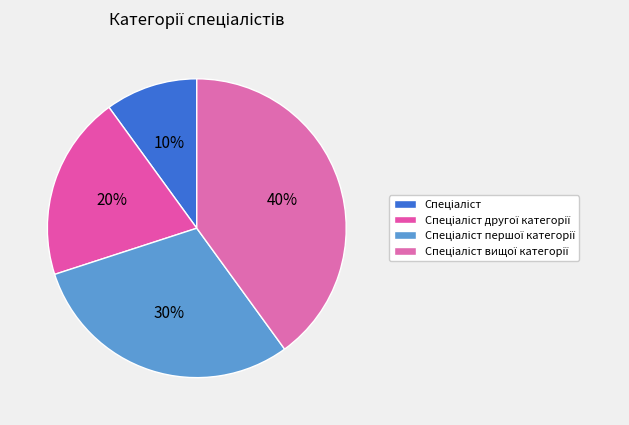

Combined, what portion of the pie is Спеціаліст другої категорії and Спеціаліст вищої категорії?

60.0%